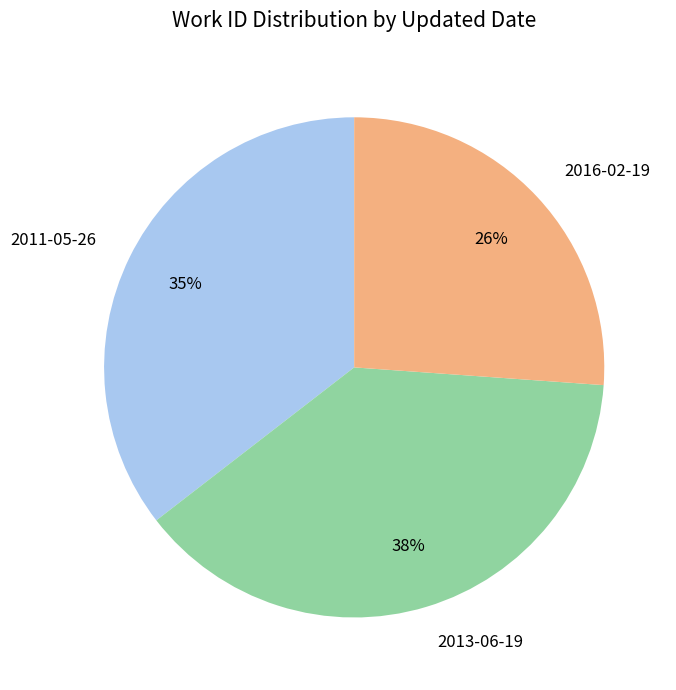

Is 2011-05-26 the majority of the pie?

No